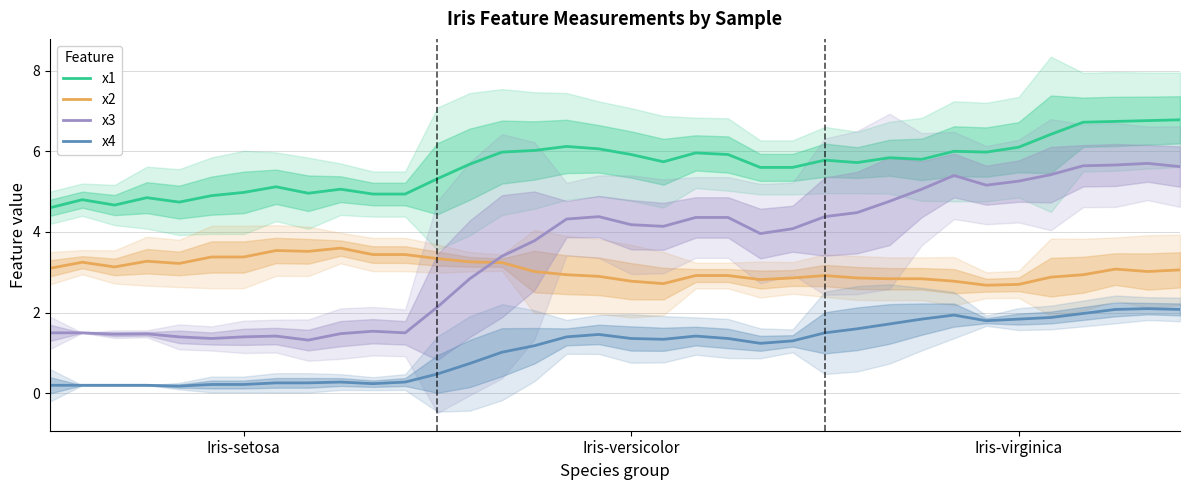

What is the highest value of the x3 series?

5.7